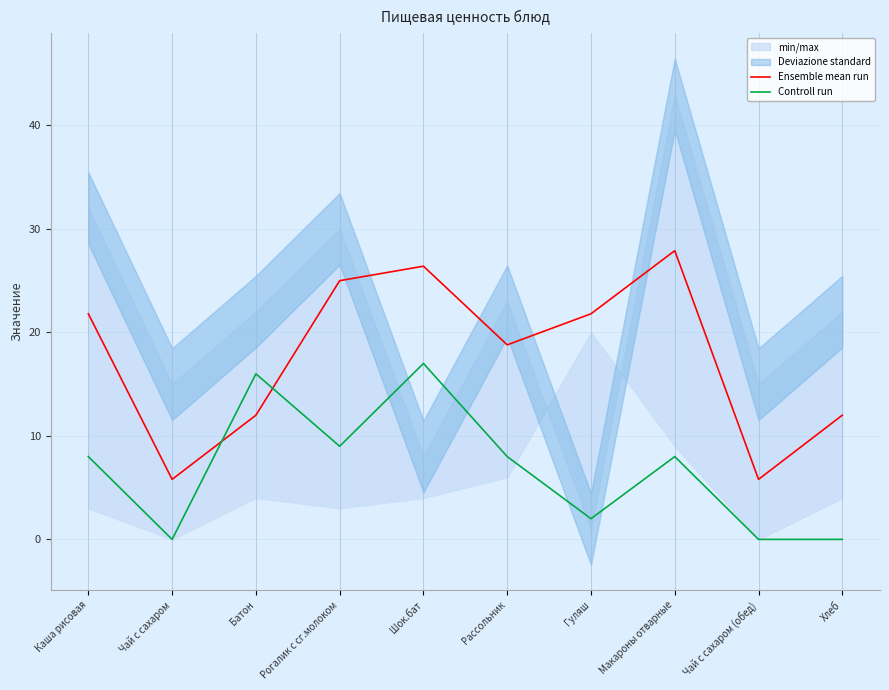

At which label does Ensemble mean run reach its minimum?

Чай с сахаром